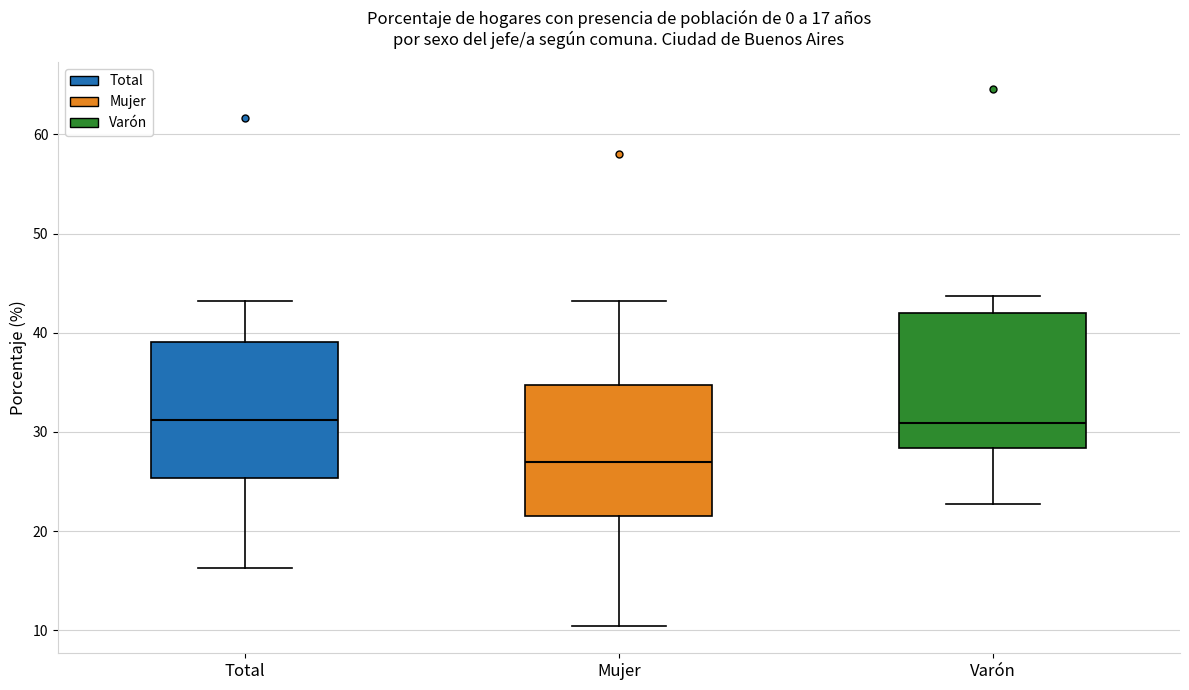

Which box has the lowest median line?

Mujer